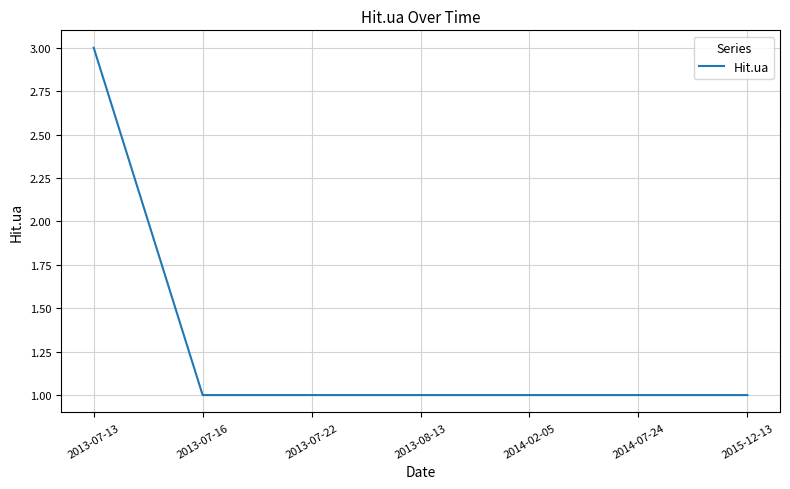

What position from the right is 2013-07-16?

6